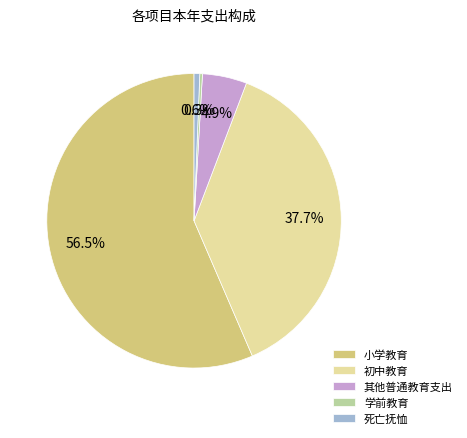

Is it true that 死亡抚恤 is 1% of the pie?

True